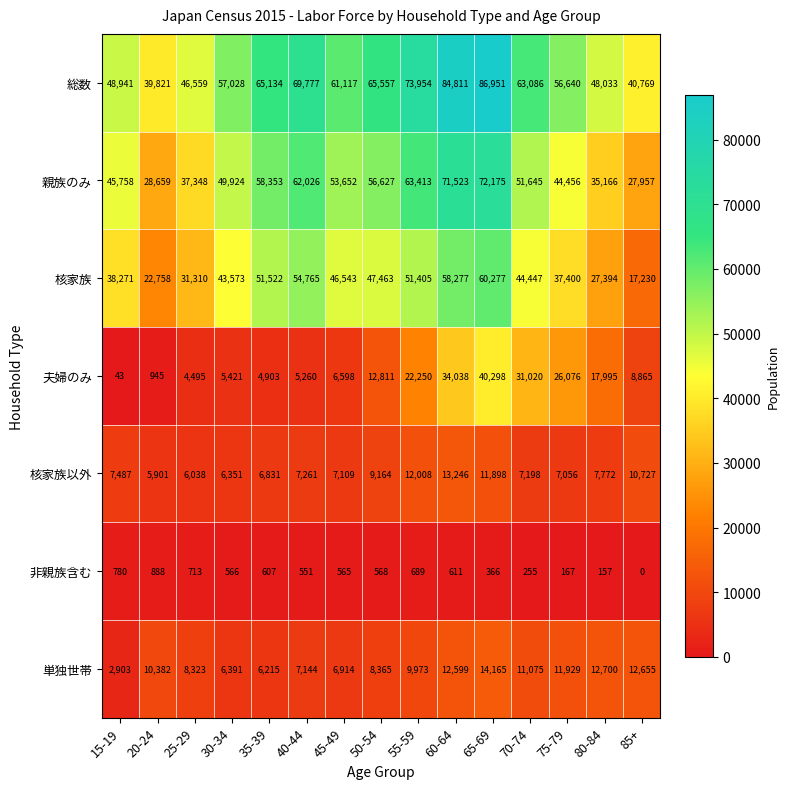

What is the total value across all series at 75-79?

183724